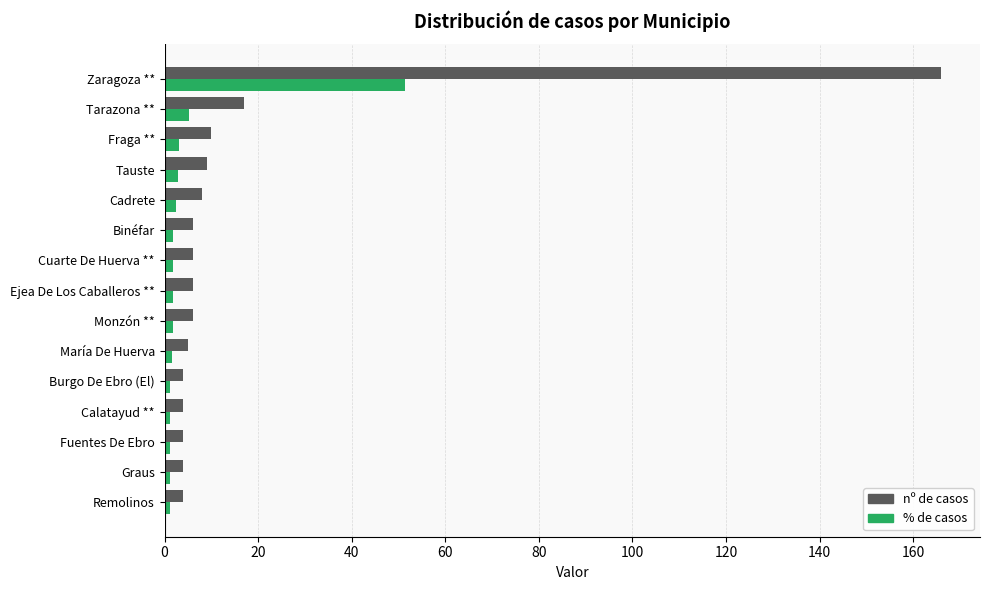

Which series has the largest total across all categories?

nº de casos